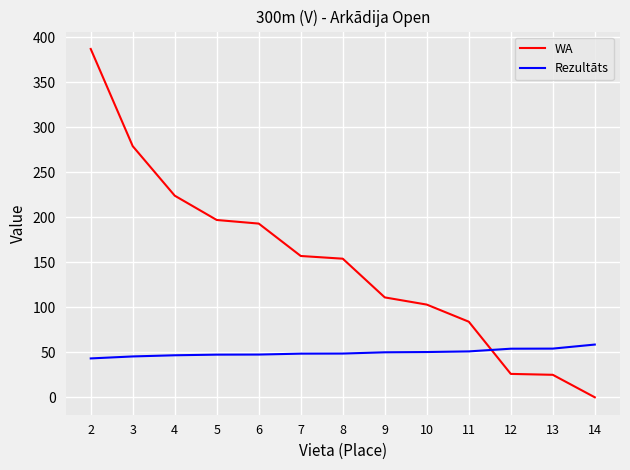

True or false: WA and Rezultāts cross at least once.

True